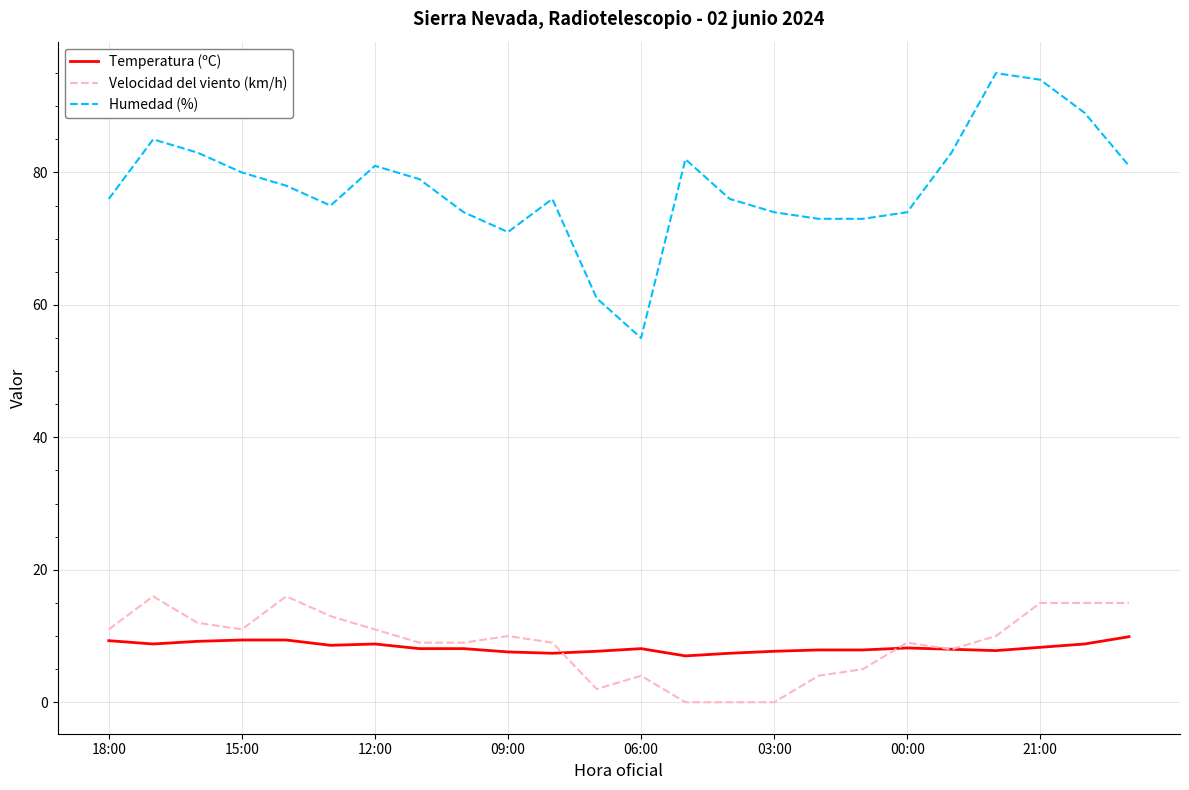

True or false: Velocidad del viento (km/h) and Humedad (%) cross at least once.

False